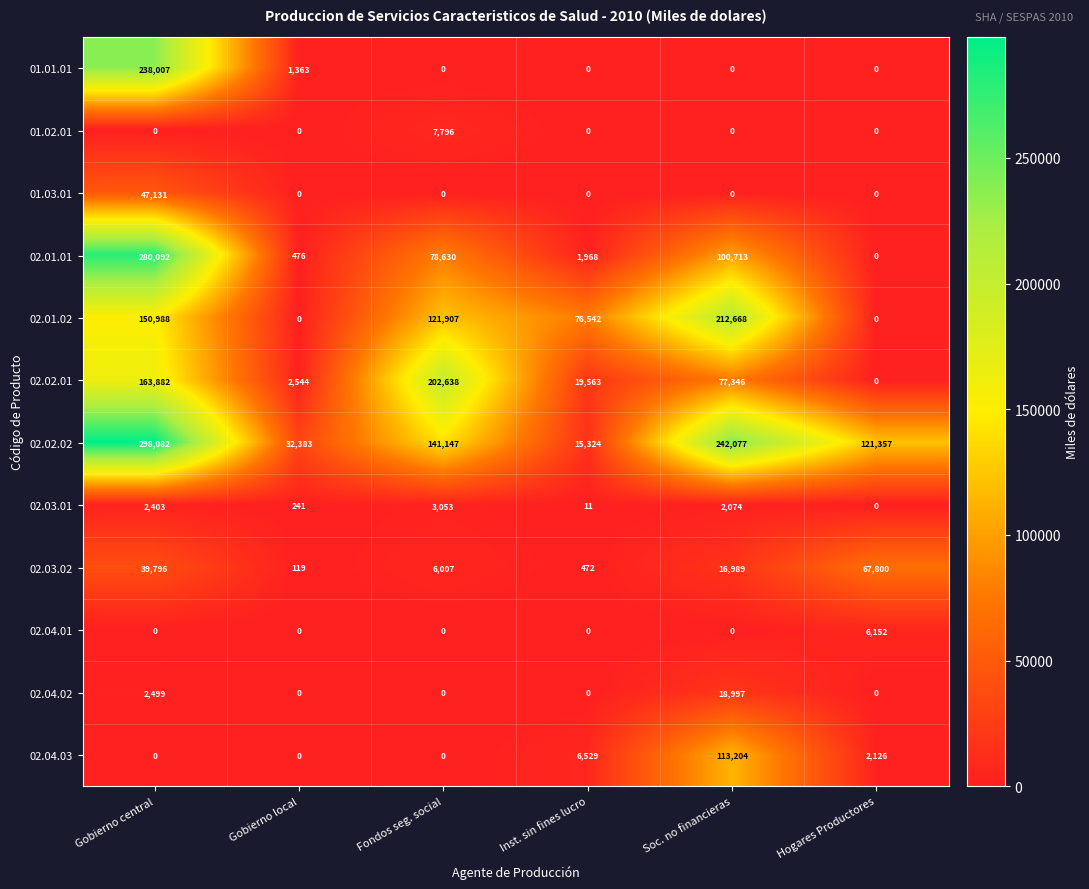

What is the difference between the highest and lowest values at Fondos seg. social?

202638